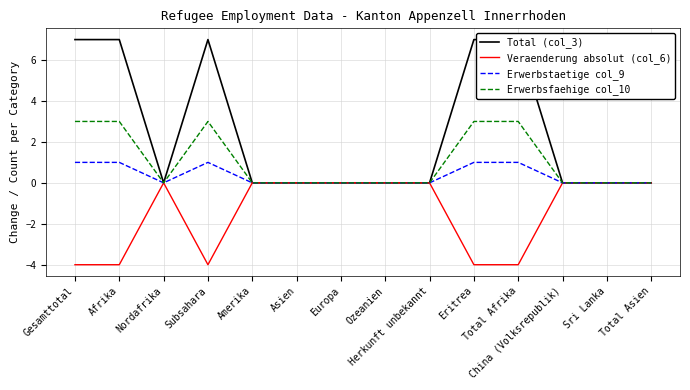

Reading left to right, extract all data points from this chart.

Total (col_3): 7	7	0	7	0	0	0	0	0	7	7	0	0	0
Veraenderung absolut (col_6): -4	-4	0	-4	0	0	0	0	0	-4	-4	0	0	0
Erwerbstaetige col_9: 1	1	0	1	0	0	0	0	0	1	1	0	0	0
Erwerbsfaehige col_10: 3	3	0	3	0	0	0	0	0	3	3	0	0	0